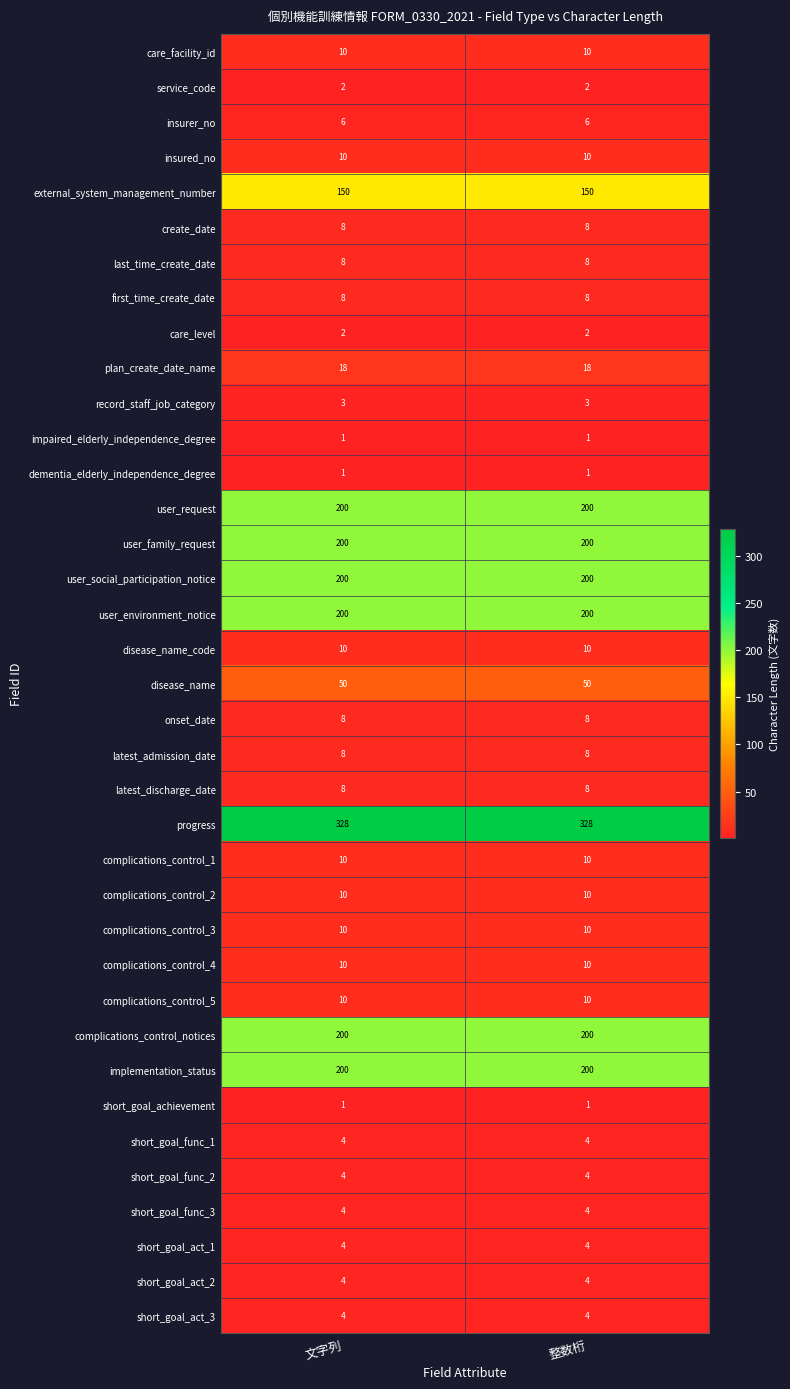

What is the minimum value for last_time_create_date?

8